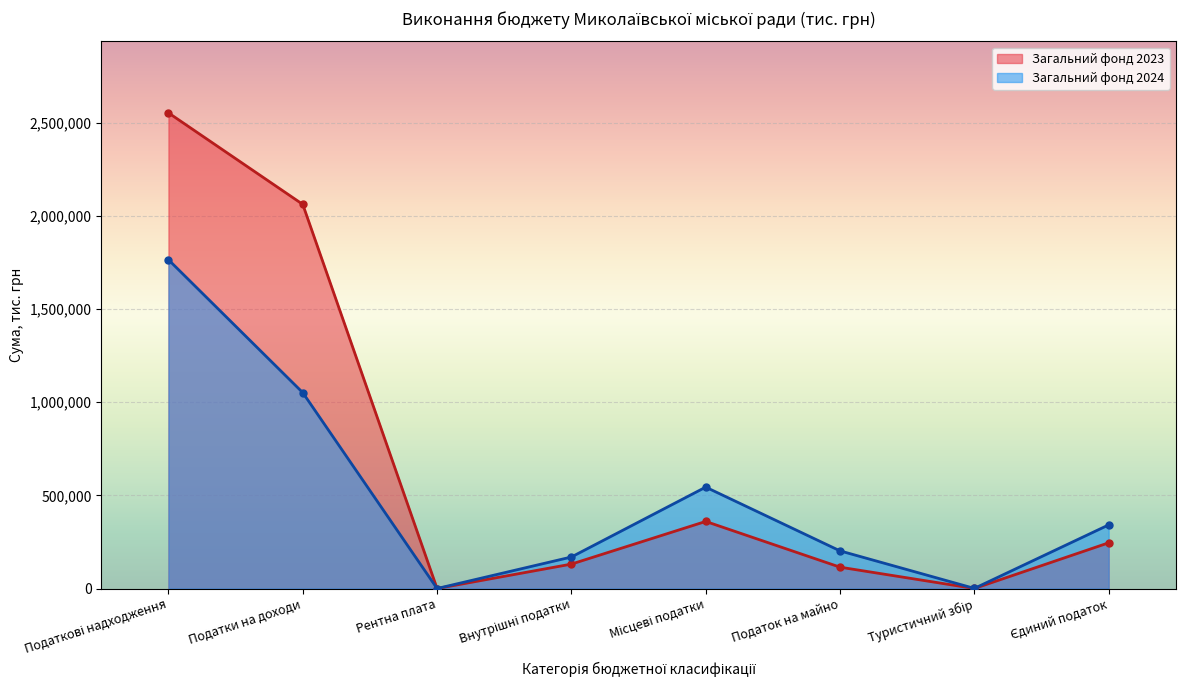

Count the number of categories in the chart.

8